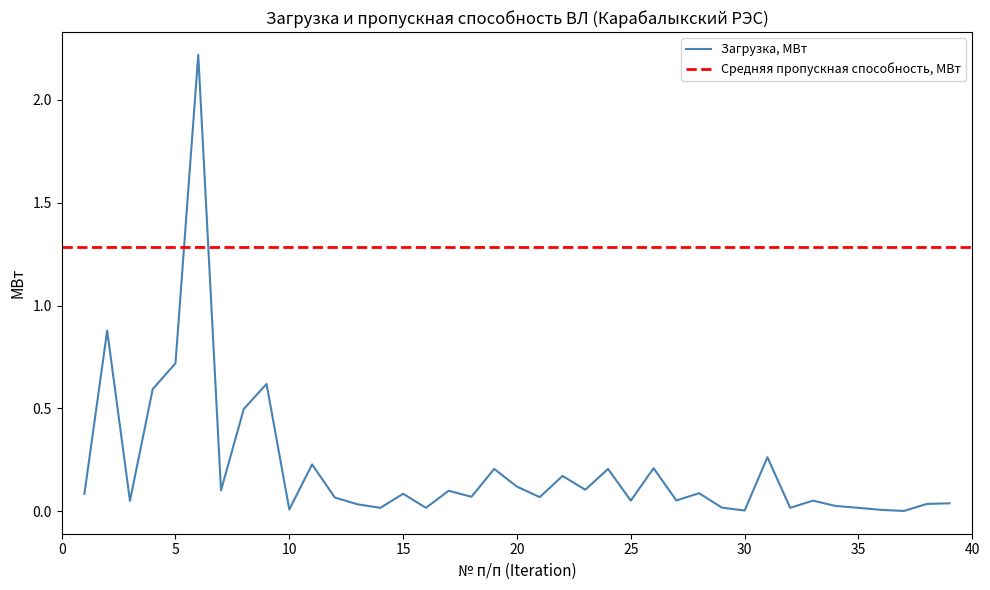

Reading left to right, what are all the values shown in this chart?

0.1	0.9	0.1	0.6	0.7	2.2	0.1	0.5	0.6	0.0	0.2	0.1	0.0	0.0	0.1	0.0	0.1	0.1	0.2	0.1	0.1	0.2	0.1	0.2	0.1	0.2	0.1	0.1	0.0	0.0	0.3	0.0	0.1	0.0	0.0	0.0	0.0	0.0	0.0